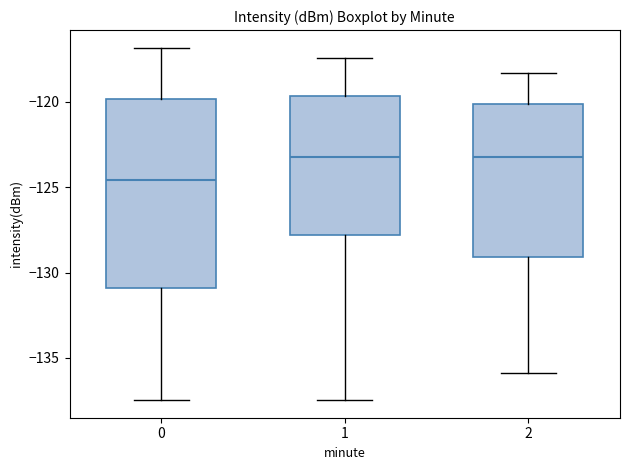

Which box's median line is the lowest?

0